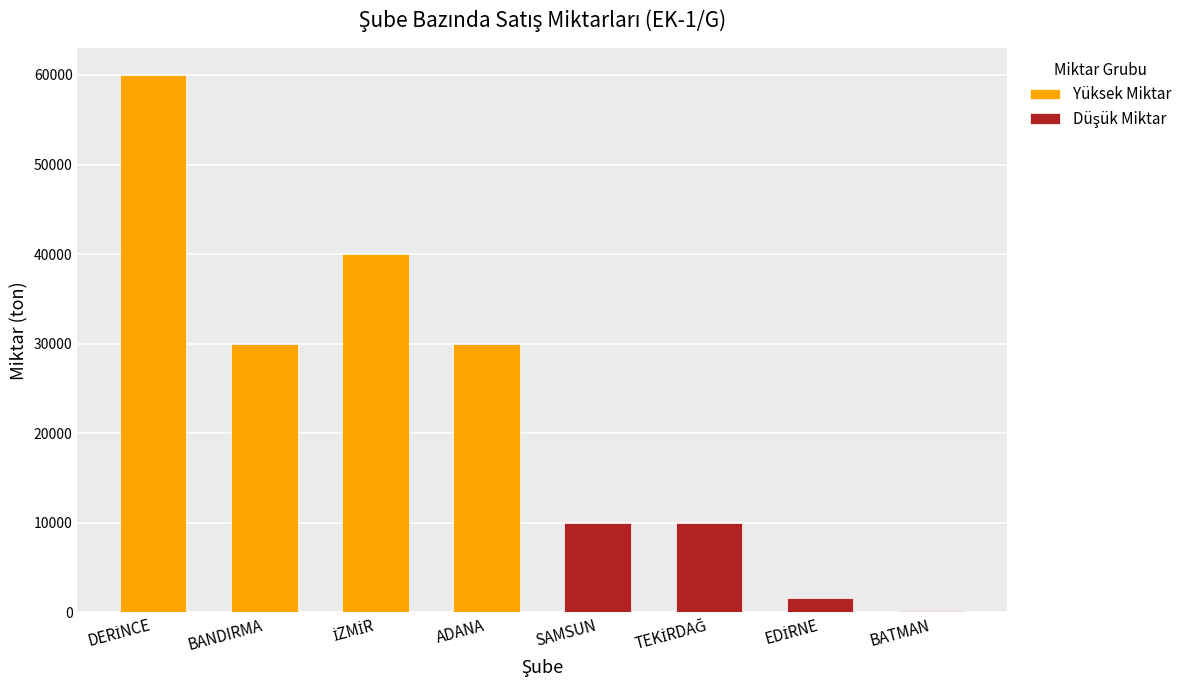

How many groups of bars are there?

8